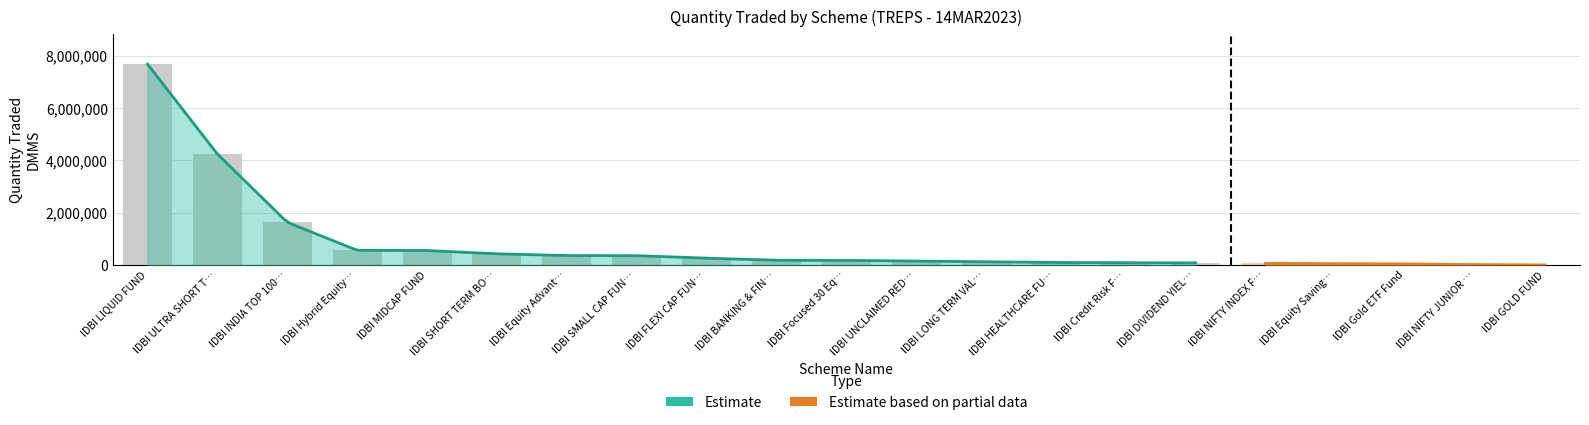

Count the number of data series in this chart.

2